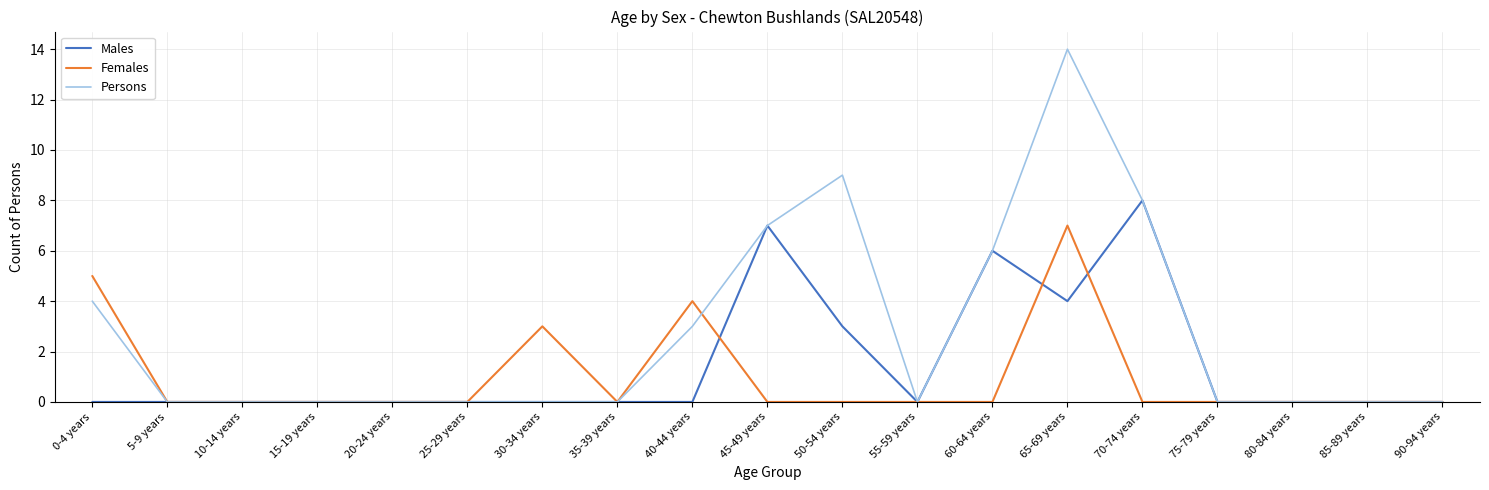

At which label is Females closest to 3?

30-34 years